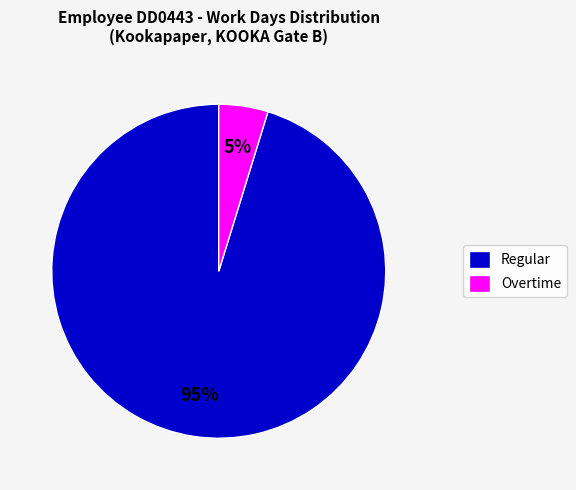

Is the sum of Regular and Overtime greater than half?

Yes